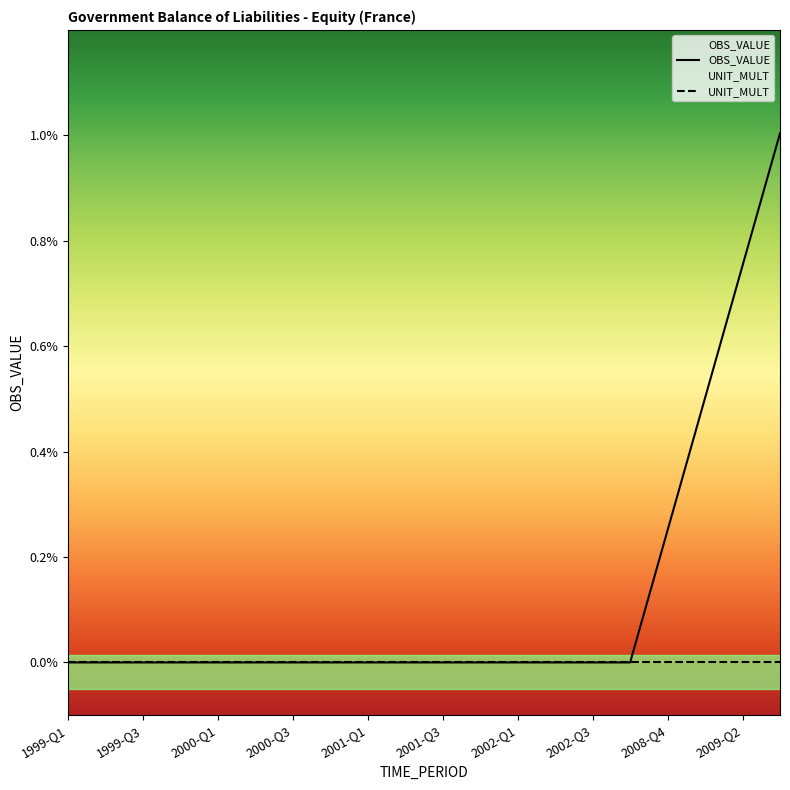

Which has a higher value, 1999-Q1 or 2002-Q4?

1999-Q1